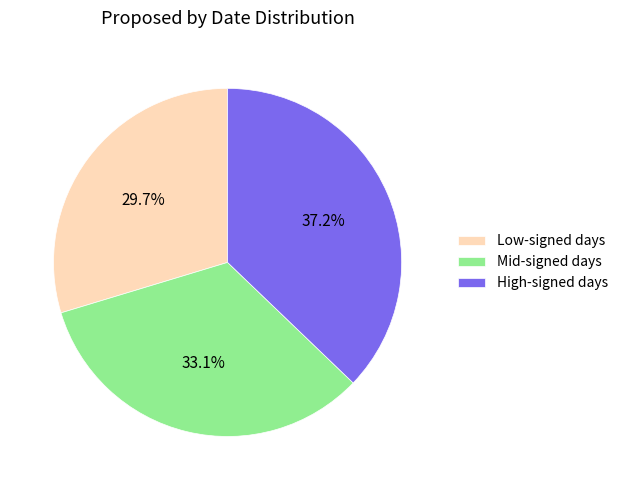

How many slices are in this pie chart?

3